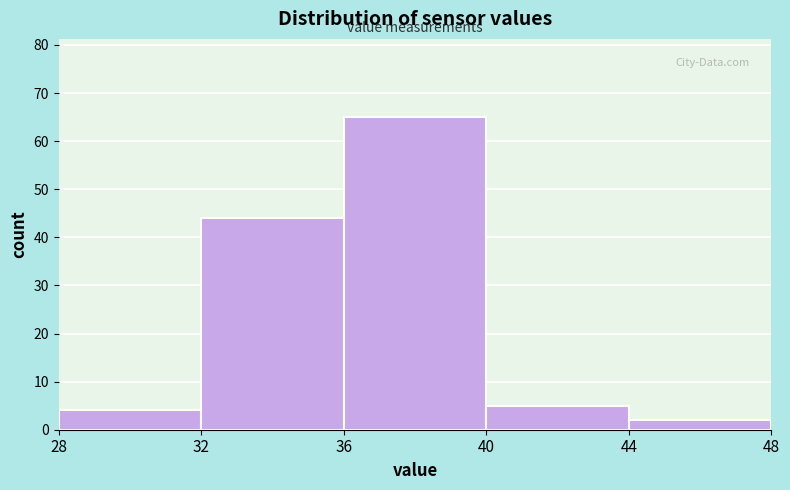

Reading left to right, list every bar in this chart as the range it spans on the x-axis followed by its height. The values are not printed on the chart, so give them approximately, as read against the axis.

28 to 32: 4
32 to 36: 44
36 to 40: 65
40 to 44: 5
44 to 48: 2